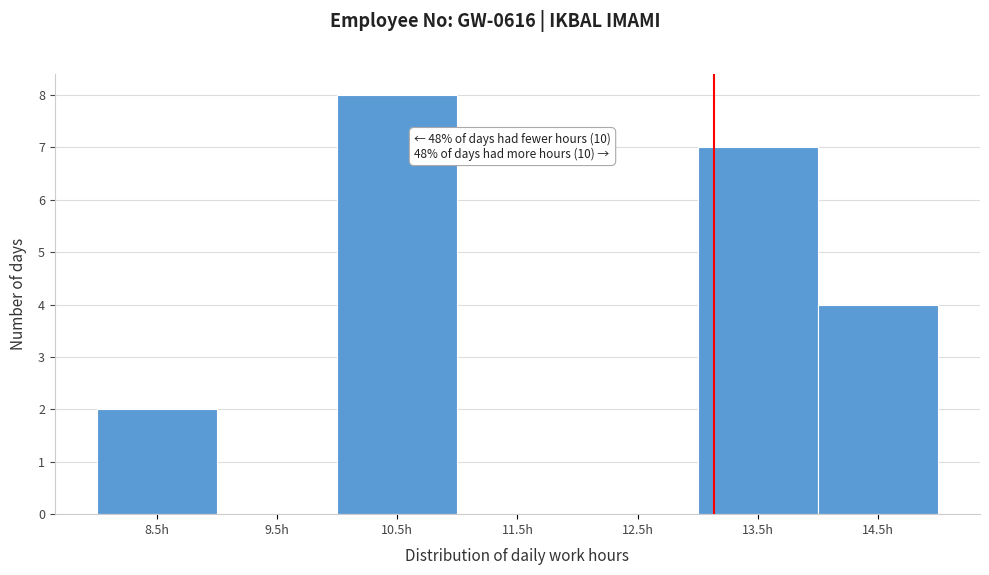

Reading right to left, extract all data points from this chart.

14.5h=4	13.5h=7	12.5h=0	11.5h=0	10.5h=8	9.5h=0	8.5h=2